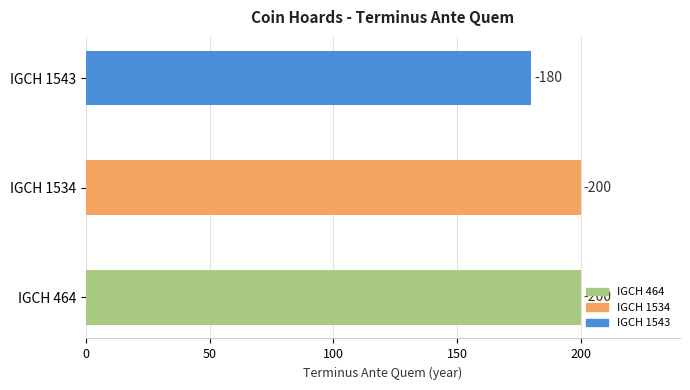

How many bars are there in total?

3